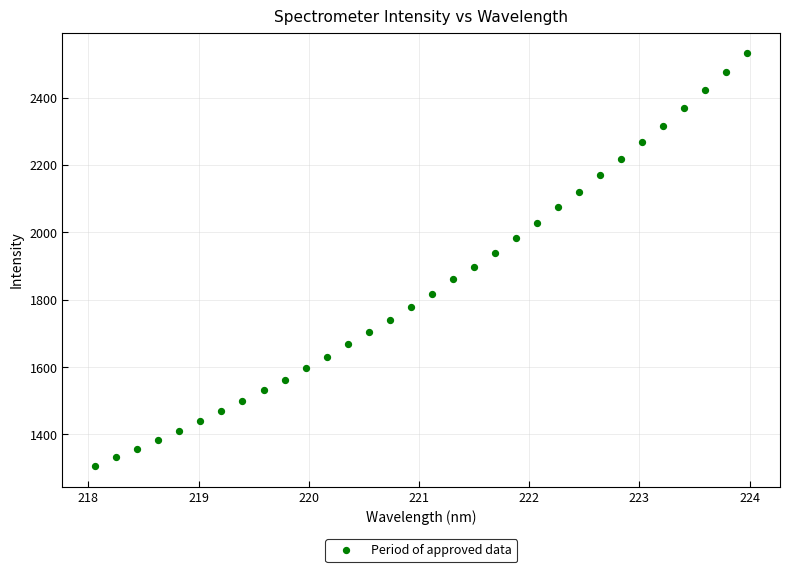

What is the range of X values (max minus min)?

5.9